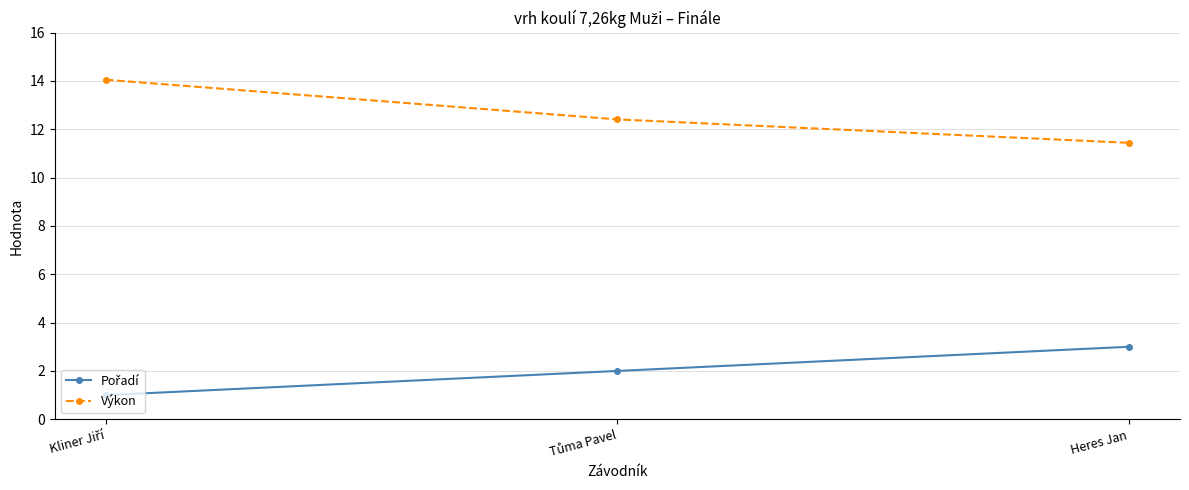

Does the chart have visible grid lines?

Yes